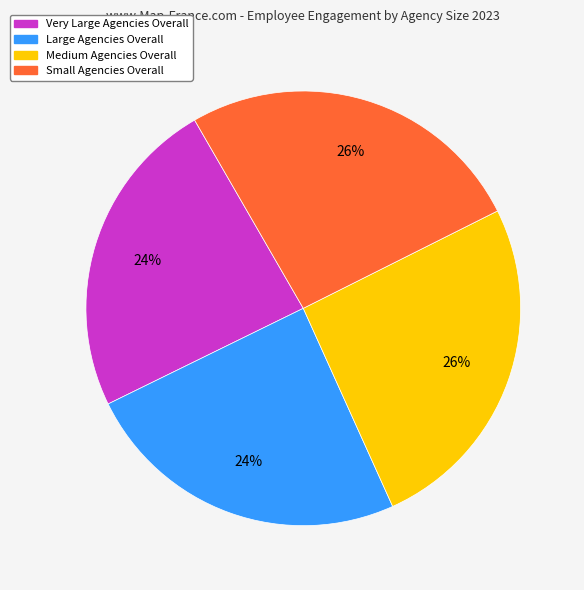

Does Very Large Agencies Overall represent more than half of the total?

No